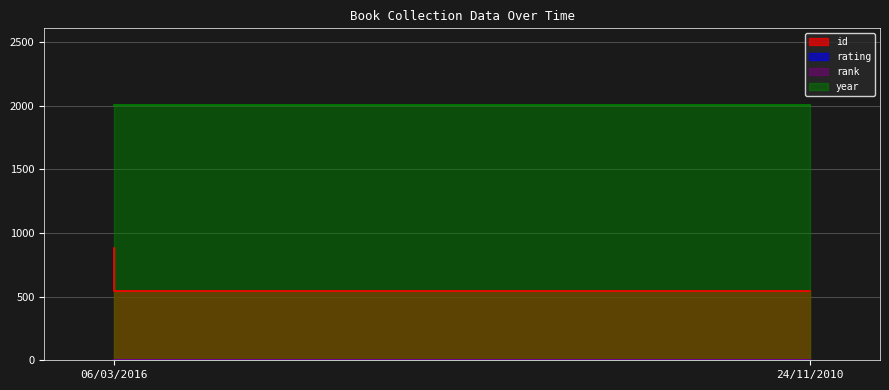

What is the minimum value shown in the chart?

1